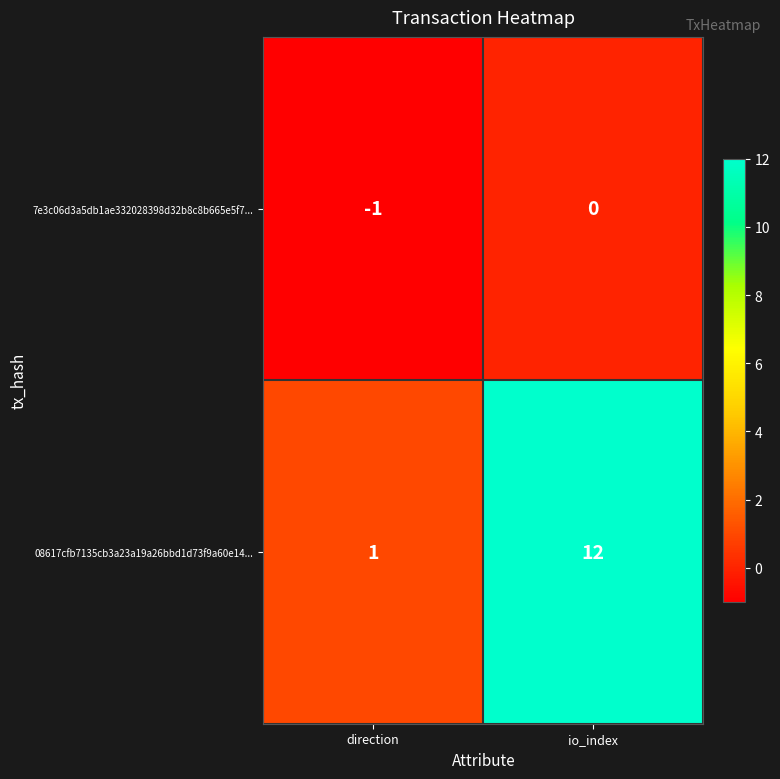

True or false: 7e3c06d3a5db1ae332028398d32b8c8b665e5f7... has a value of 0 at direction.

False